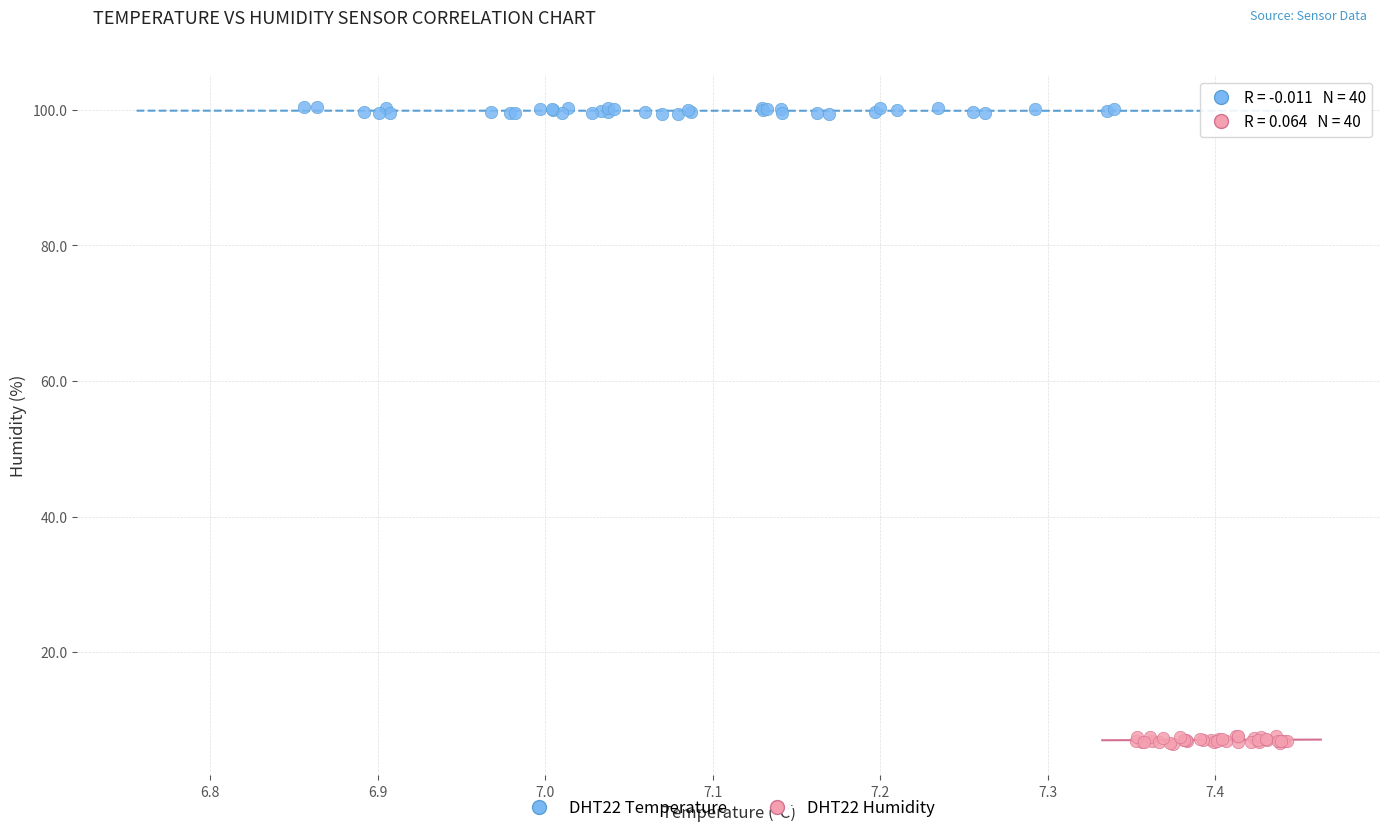

Which series reaches the minimum Y coordinate?

DHT22 Humidity